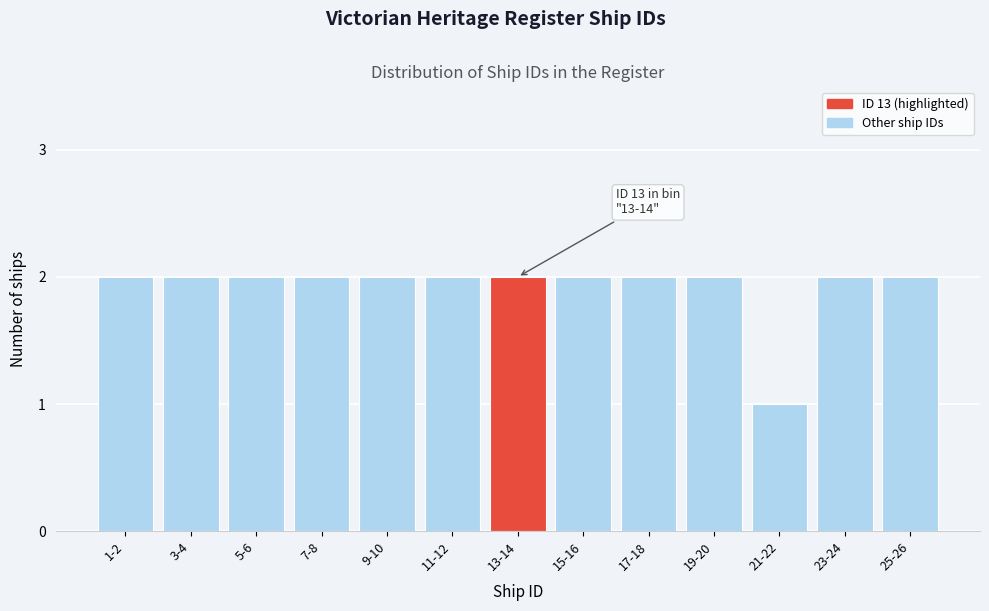

Reading right to left, what are all the values shown in this chart?

25-26=2	23-24=2	21-22=1	19-20=2	17-18=2	15-16=2	13-14=2	11-12=2	9-10=2	7-8=2	5-6=2	3-4=2	1-2=2